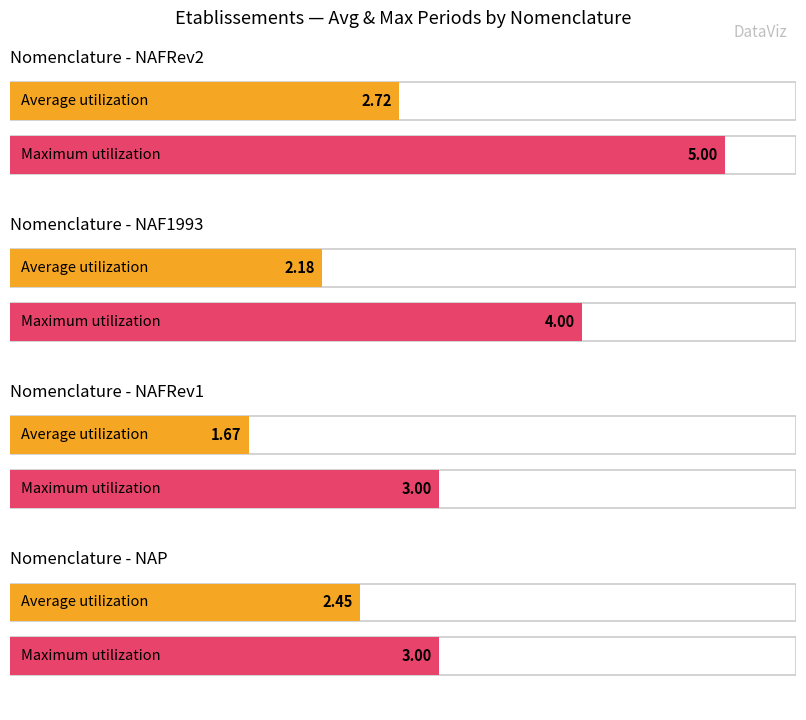

What is the label of the 1st bar from the right?

NAP